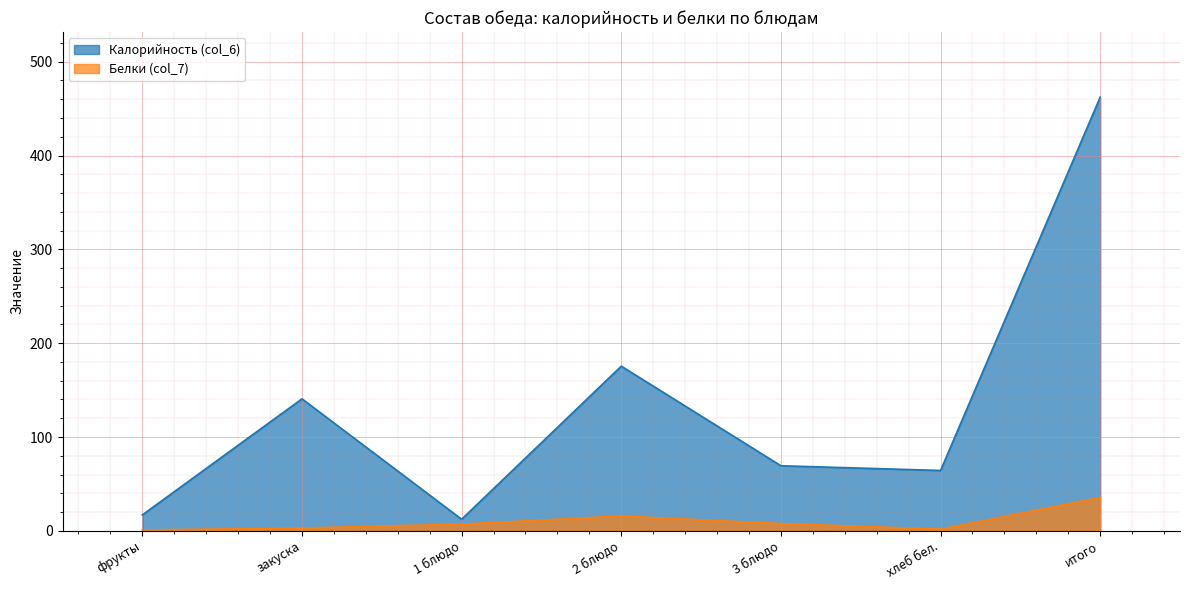

Reading right to left, extract all data points from this chart.

col_6: 462.2	64.3	69.4	175.5	12.3	140.7	17.0
col_7: 35.5	1.8	7.8	15.8	7.2	3.0	0.9